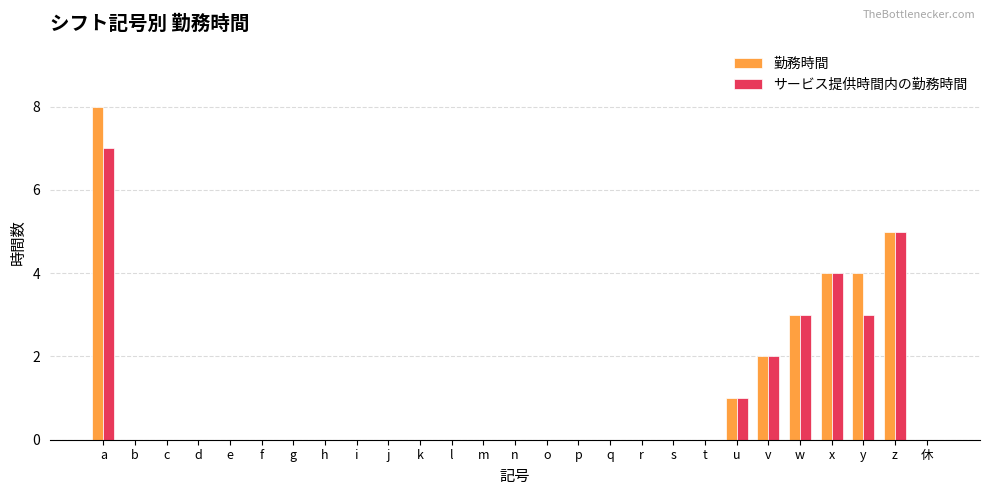

What are all the series names shown in the legend?

勤務時間, サービス提供時間内の勤務時間